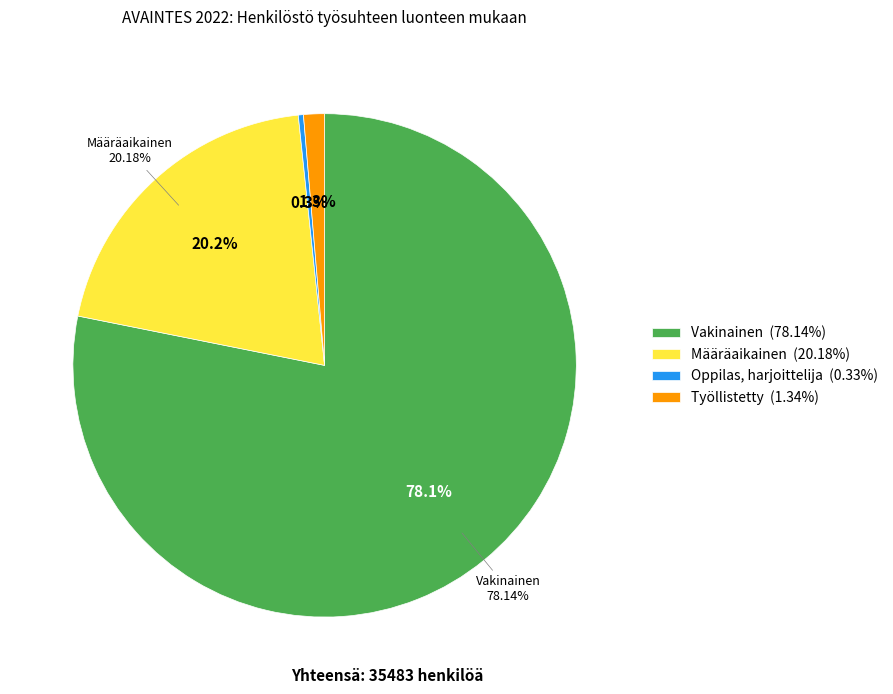

True or false: Oppilas, harjoittelija accounts for 0% of the total.

True